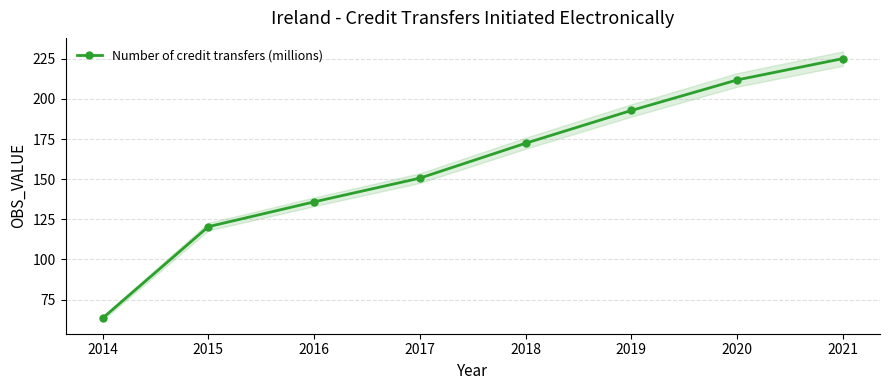

True or false: the data shows 249.6 at 2018.

False